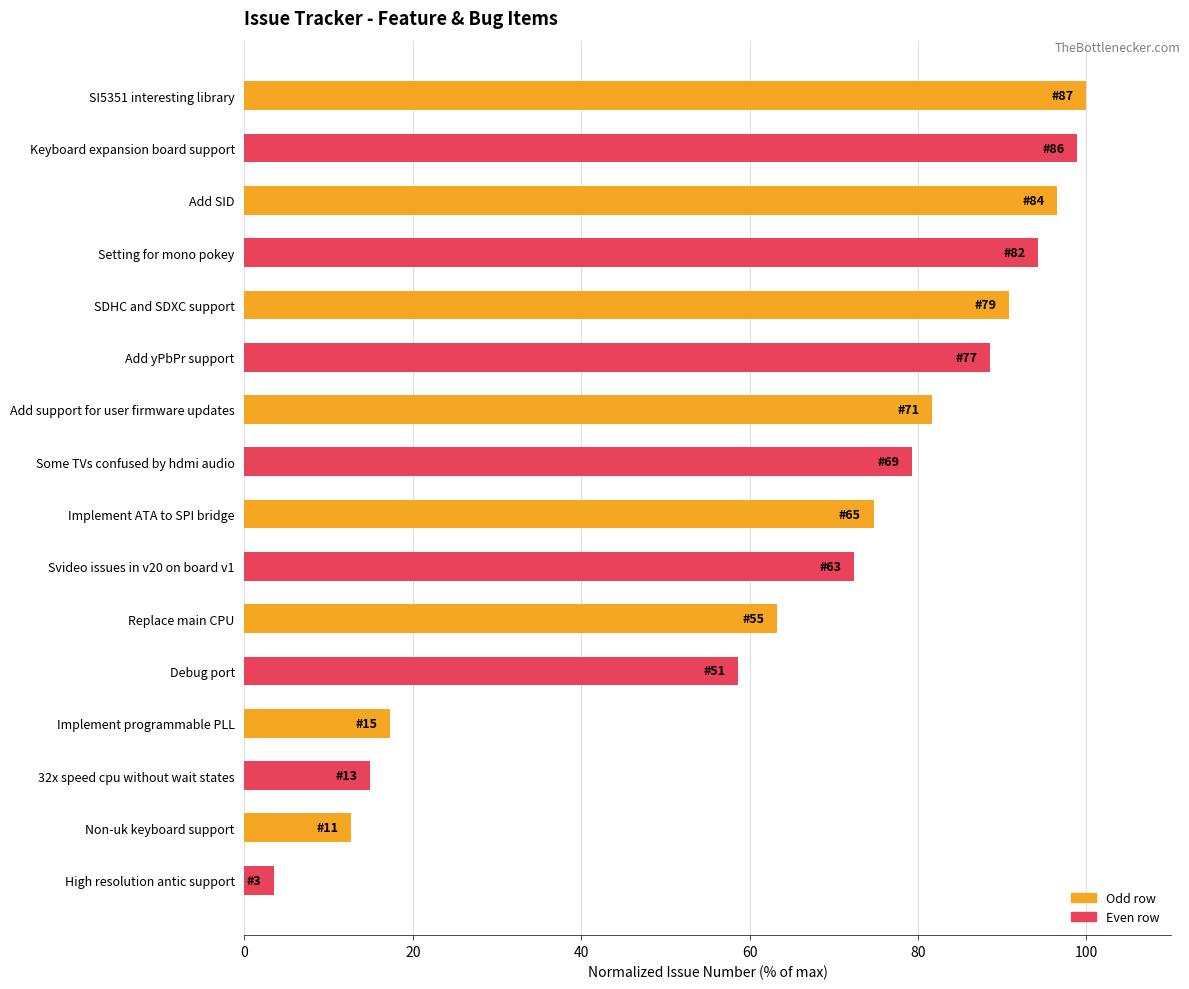

Which has a higher value, High resolution antic support or Implement programmable PLL?

Implement programmable PLL